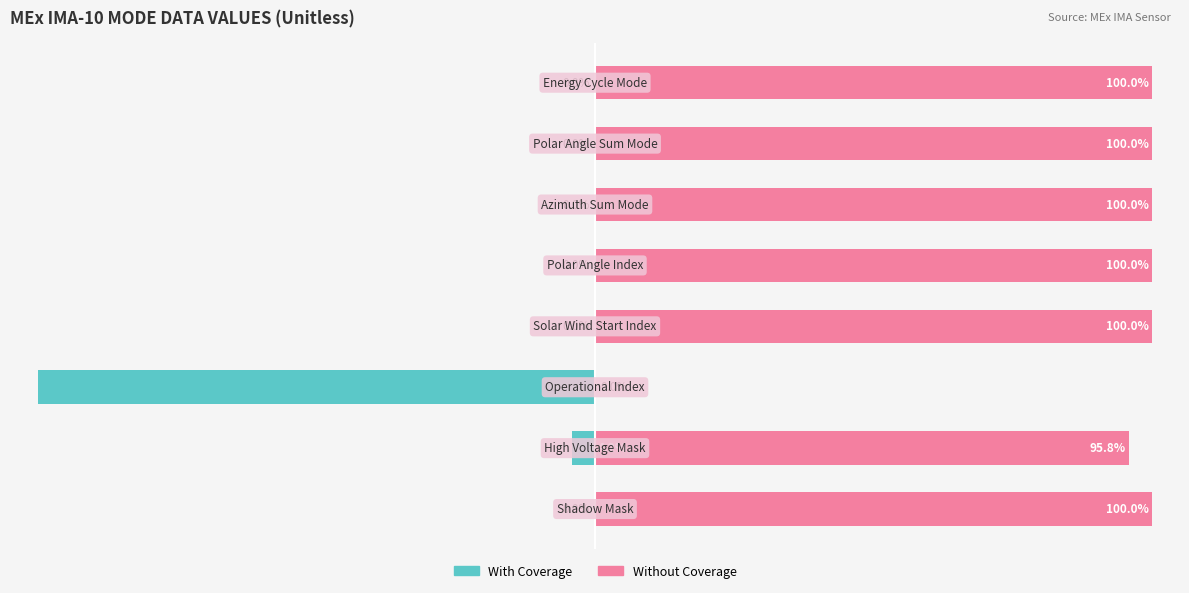

Reading left to right, what are all the values shown in this chart?

With Coverage: −125=0.0	−100=-4.2	−75=-100.0	−50=0.0	−25=0.0	0=0.0	25=0.0	50=0.0
Without Coverage: −125=100.0	−100=95.8	−75=0.0	−50=100.0	−25=100.0	0=100.0	25=100.0	50=100.0